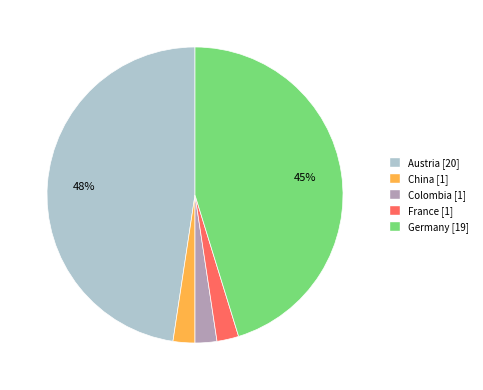

To the nearest percent, what is the difference between the China and Colombia slice percentages?

0%